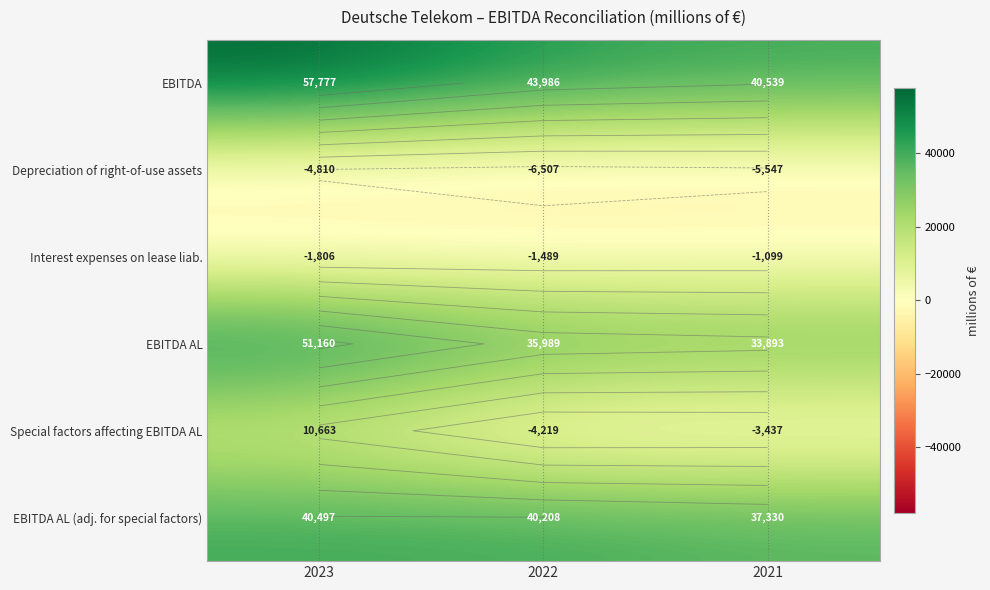

Which series has the largest range (max minus min)?

EBITDA AL